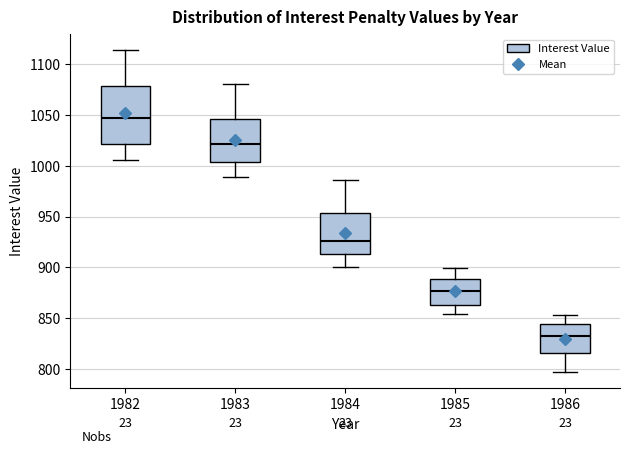

Reading left to right, transcribe this box plot: for each box, give where its median line is, the range the box spans, and where its two whiskers end, as read against the y-axis. The values are not printed on the chart, so give them approximately, as read against the axis.

1982: median 1045, box 1020 to 1080, whiskers 1005 to 1115
1983: median 1020, box 1005 to 1045, whiskers 990 to 1080
1984: median 925, box 915 to 955, whiskers 900 to 985
1985: median 875, box 865 to 890, whiskers 855 to 900
1986: median 830, box 815 to 845, whiskers 795 to 855